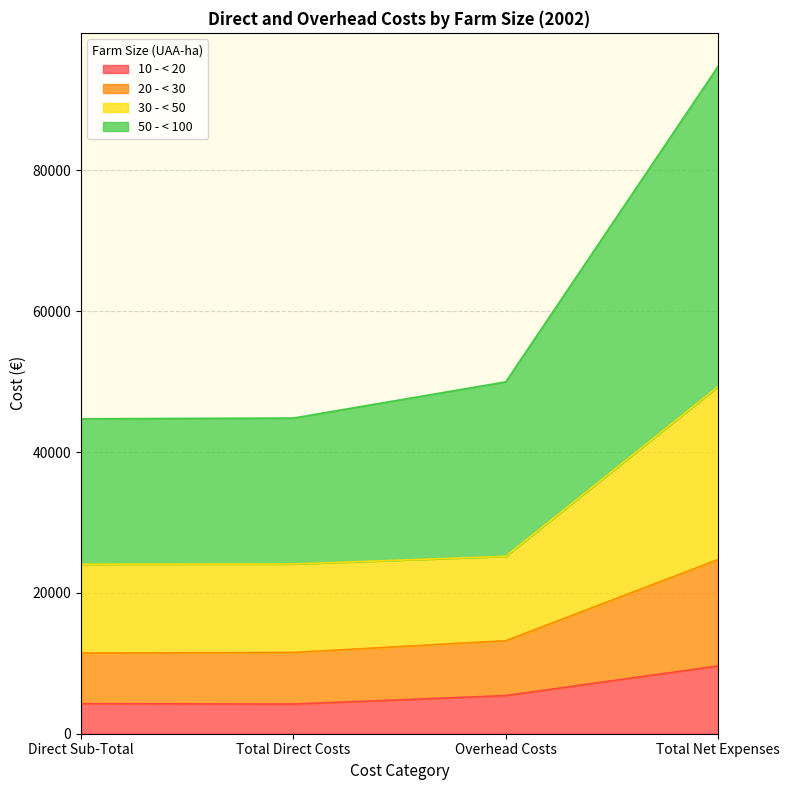

What is the total value across all series at Total Direct Costs?

44827